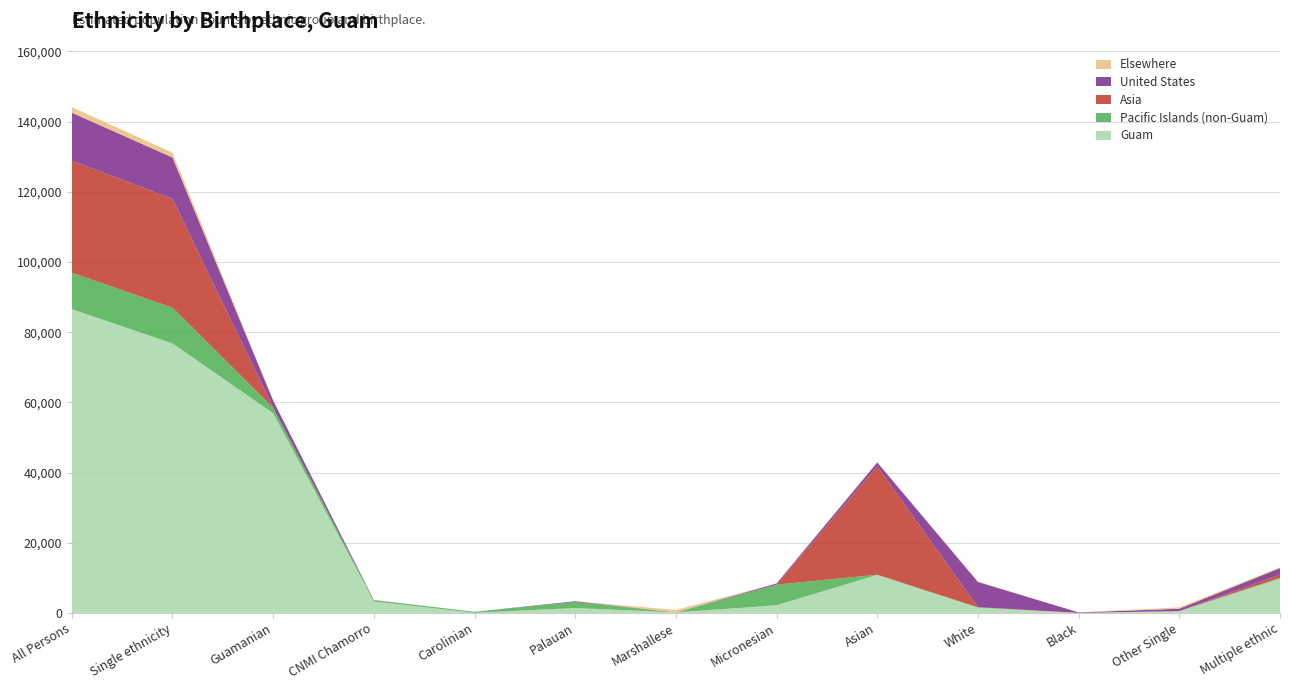

Reading left to right, what are all the values shown in this chart?

Guam: 86555	76790	56910	3255	35	1400	140	2170	10850	1505	0	455	9765
Pacific Islands (non-Guam): 10395	10185	1540	350	280	1715	0	5880	35	70	0	70	210
Asia: 31955	31010	35	35	0	0	0	0	30870	70	0	0	945
United States: 13650	11795	2030	35	0	210	0	350	1120	7175	140	665	1855
Elsewhere: 1575	1365	105	0	0	0	700	0	35	140	0	385	210